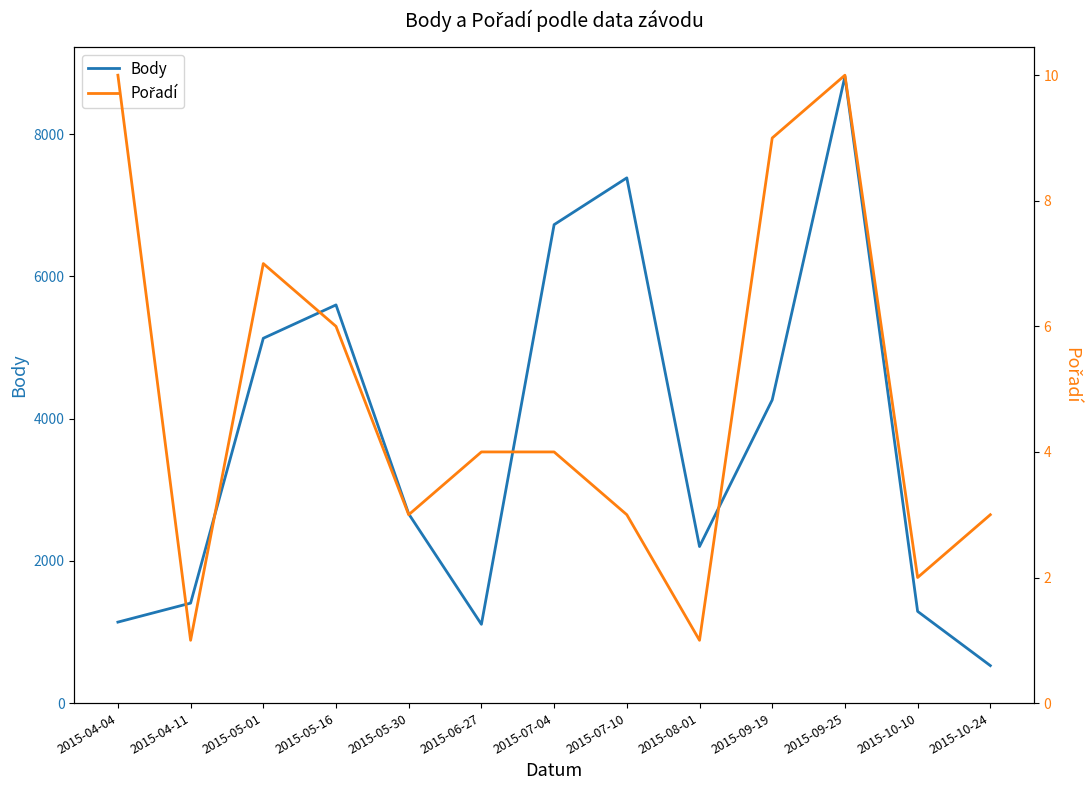

True or false: Body has a value of 1874 at 2015-04-04.

False